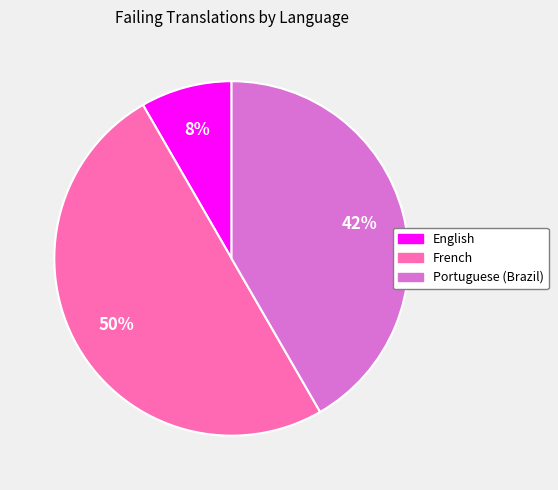

How many slices are in this pie chart?

3